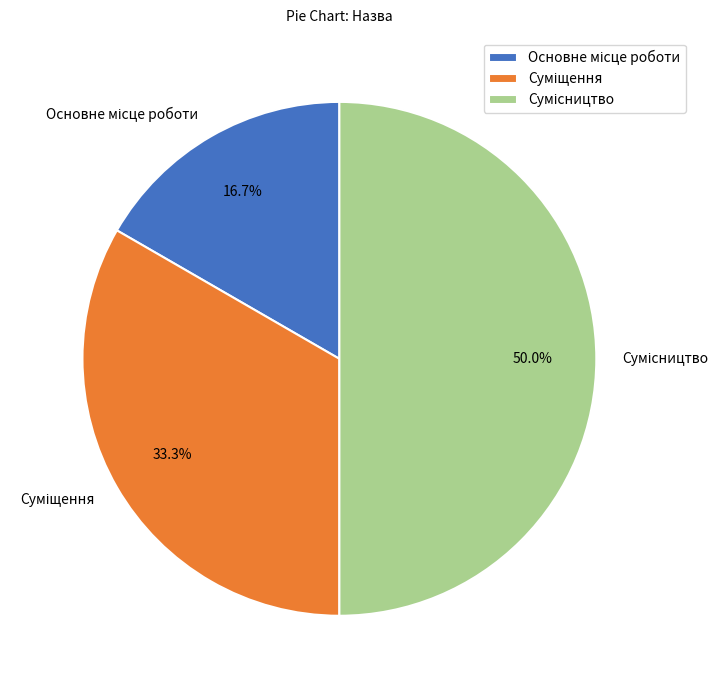

Does Основне місце роботи represent more than half of the total?

No